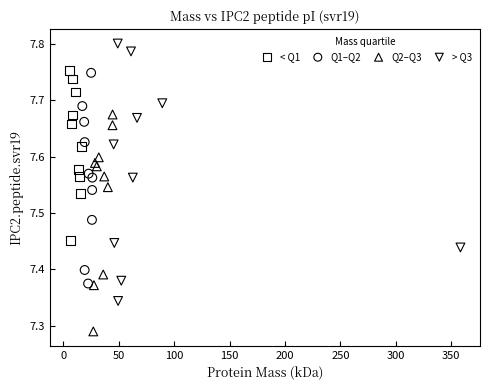

Which series has the largest Y range (max minus min)?

> Q3